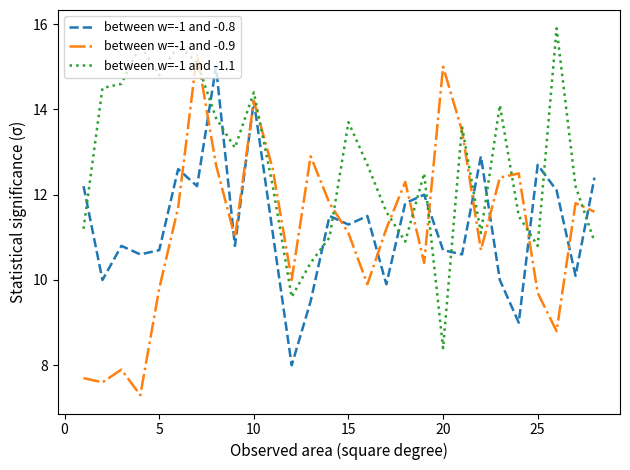

Which series has the largest range (max minus min)?

between w=-1 and -0.9